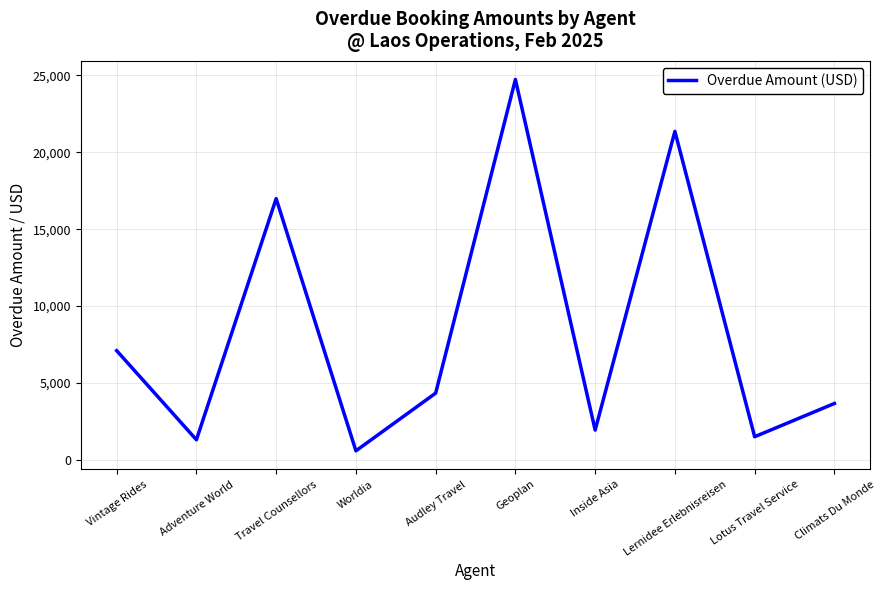

Read the value at Lotus Travel Service.

1496.1